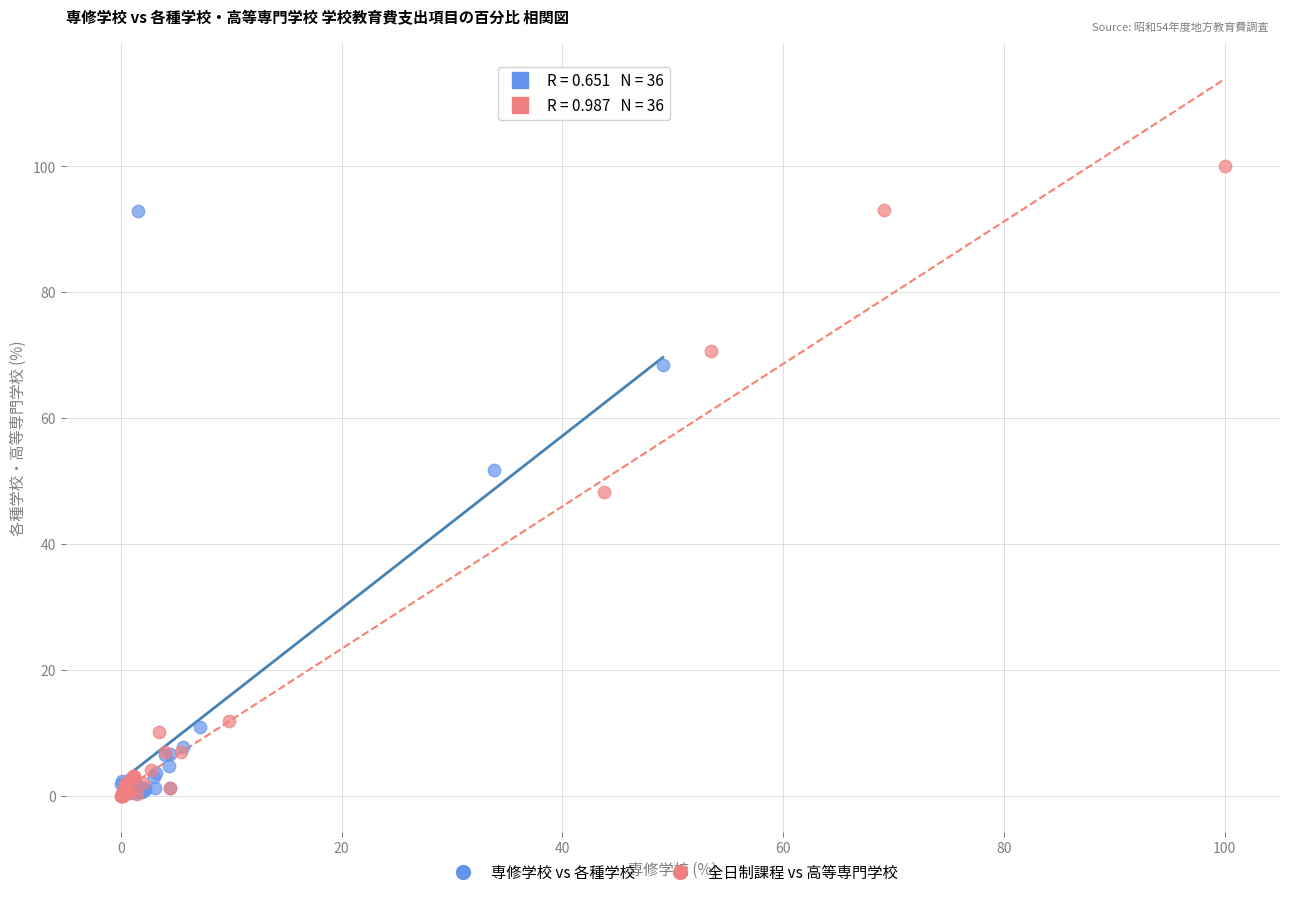

Which series reaches the maximum Y coordinate?

全日制課程 vs 高等専門学校